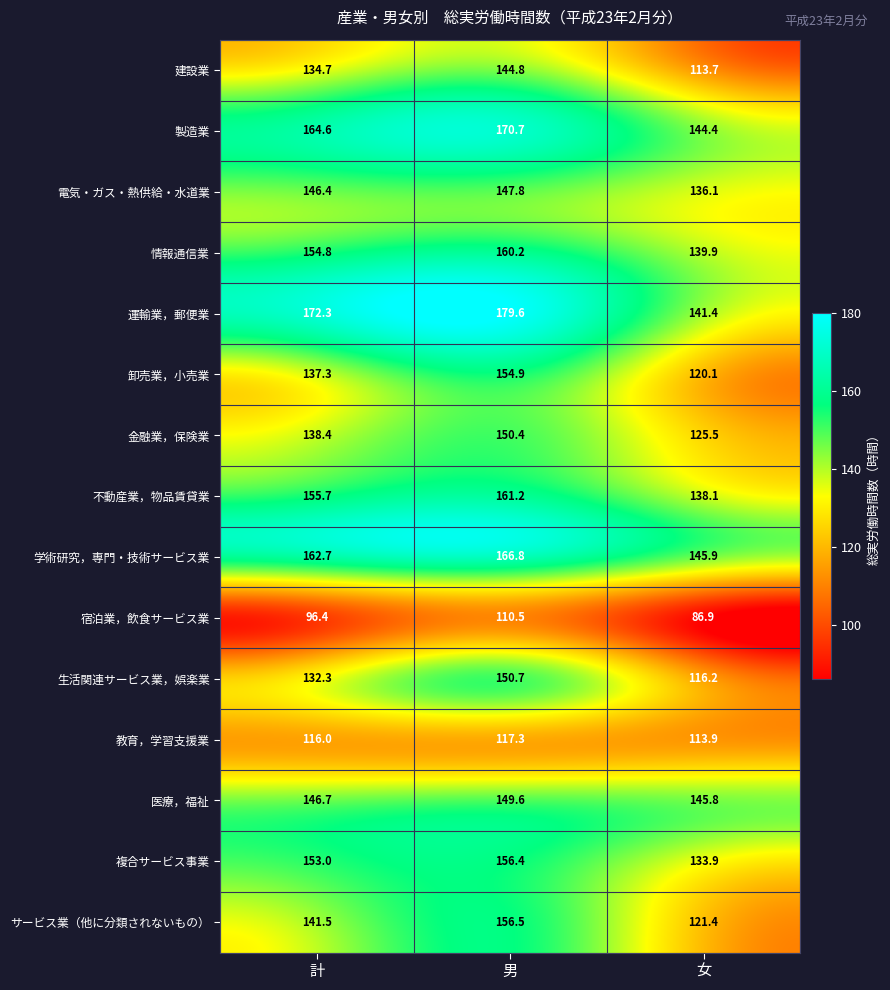

At which category does the chart reach its peak across all series?

男